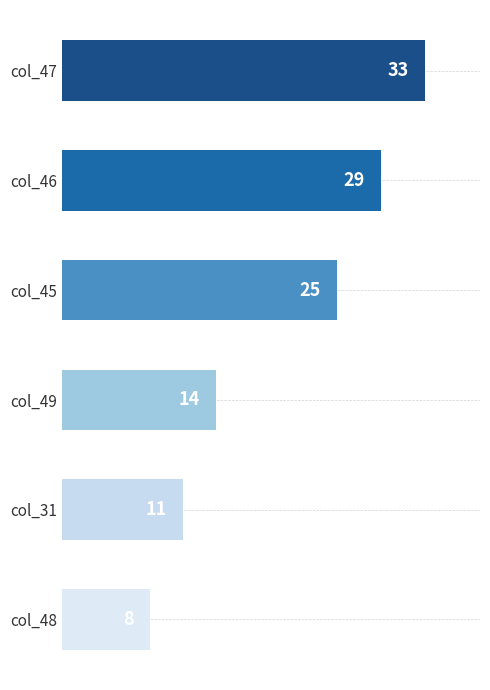

What is the smallest value displayed?

8